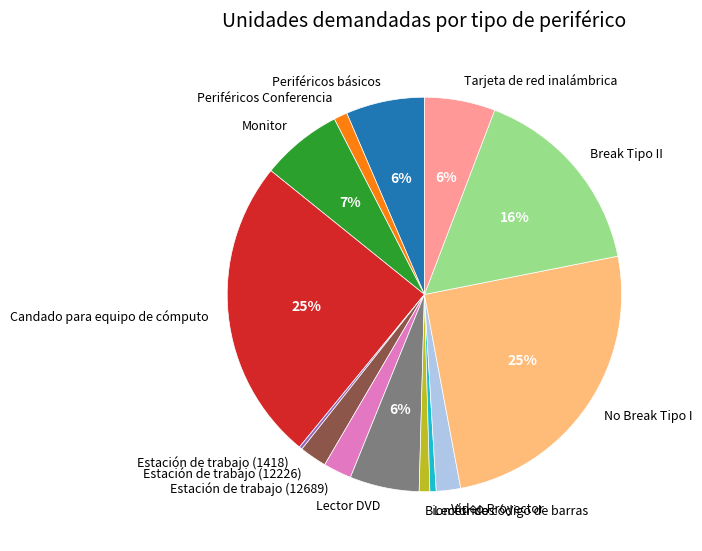

To the nearest percent, what is the average slice percentage?

7%